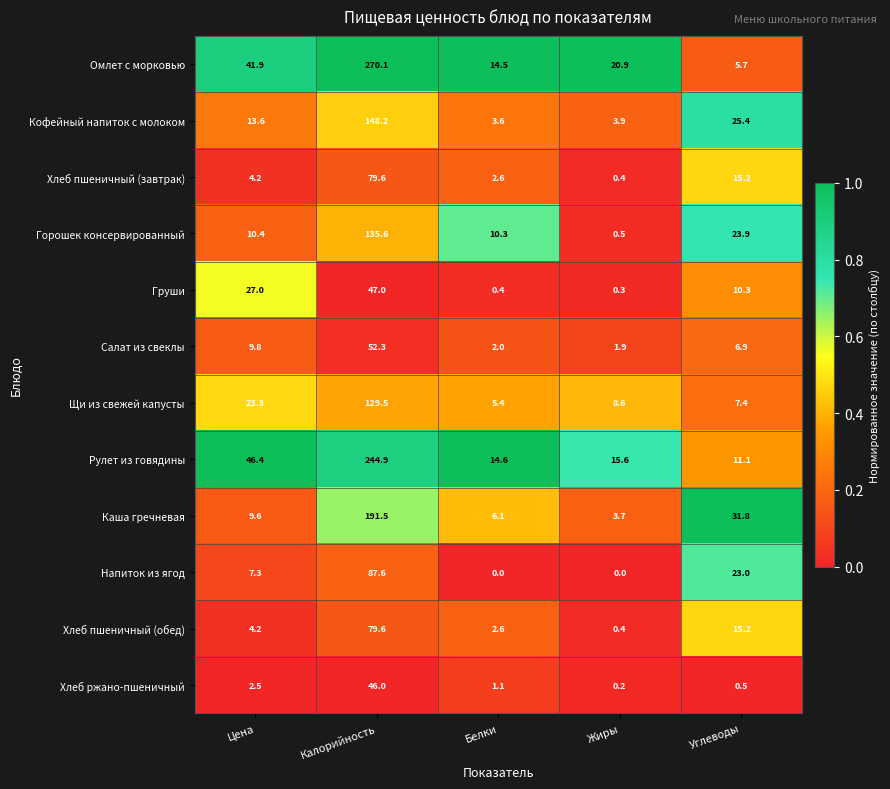

How many categories are shown in the chart?

5